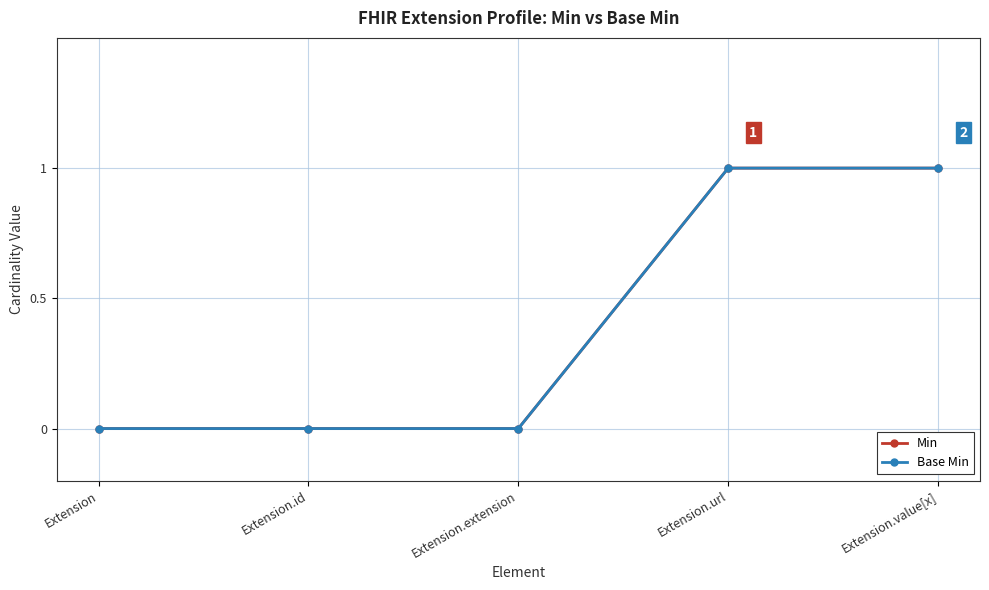

Is this an area chart (filled region under the line)?

No